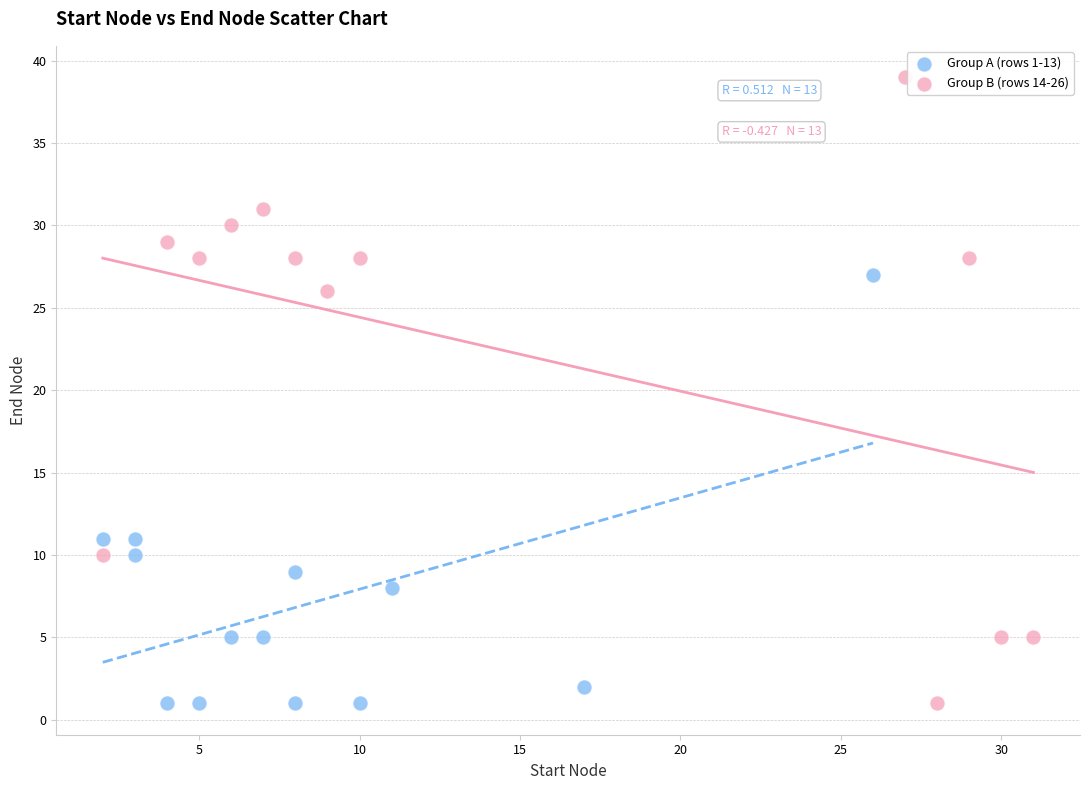

Which series has the largest Y range (max minus min)?

Group B (rows 14-26)